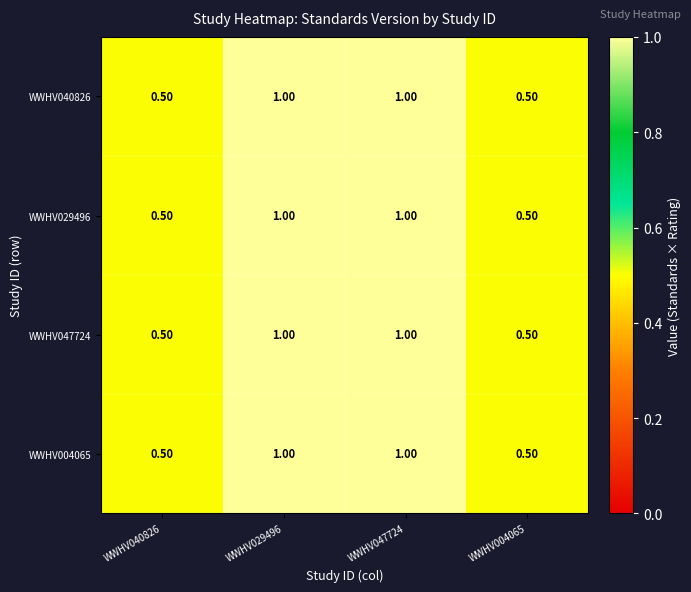

What is the total value across all series at WWHV029496?

4.0